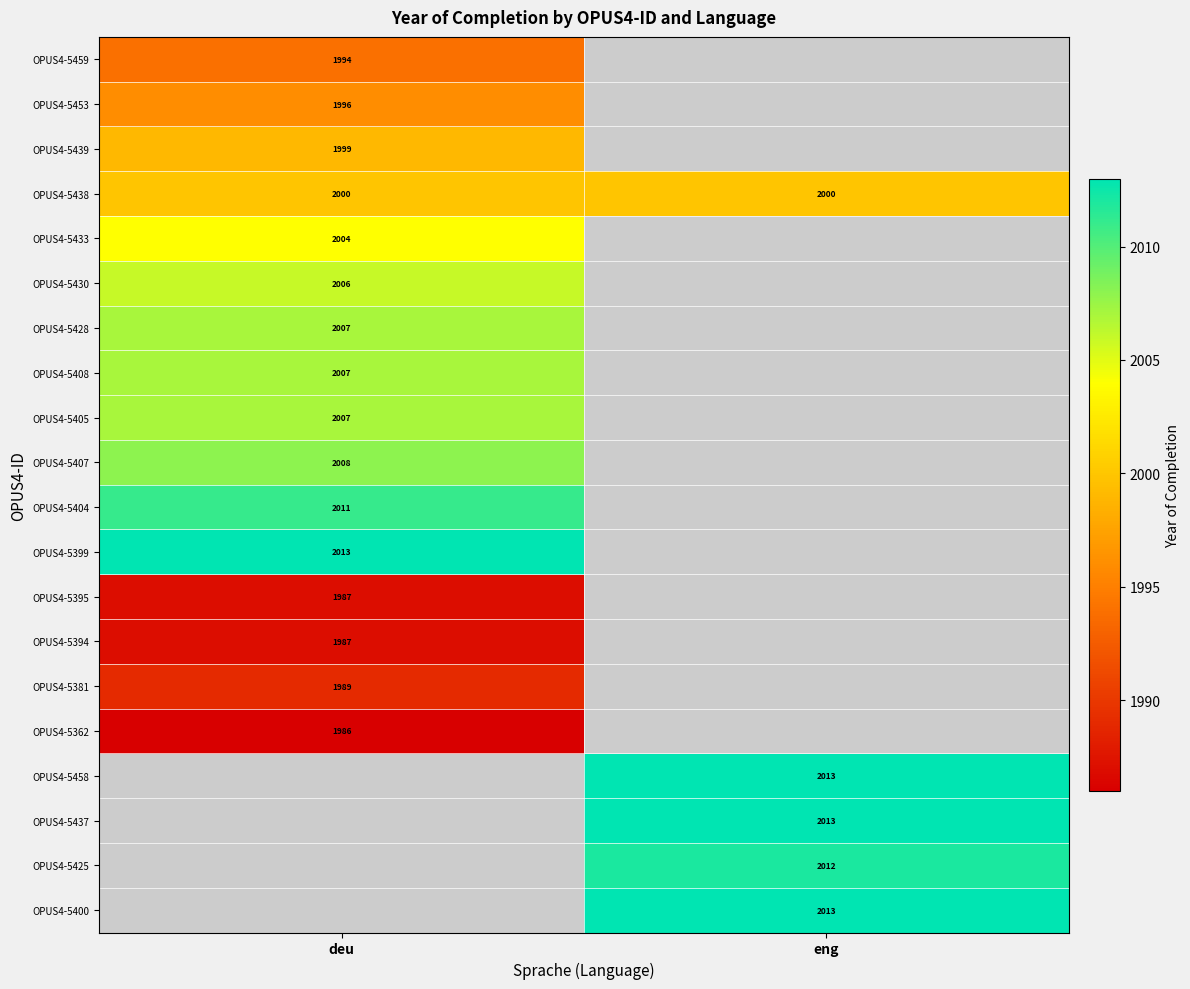

Which category has the highest value across all series?

deu